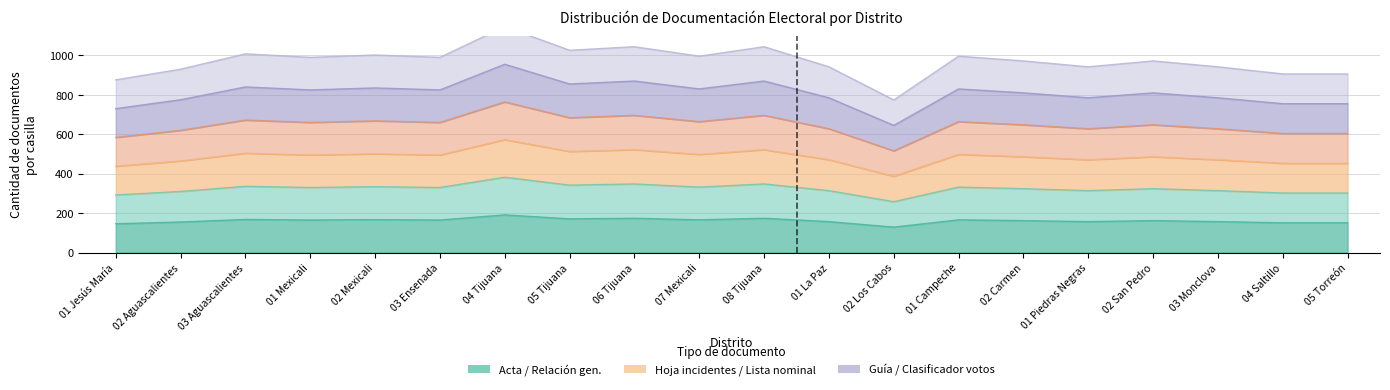

Where is 5.- Lista nominal de electores nearest to the value 640?

02 Carmen